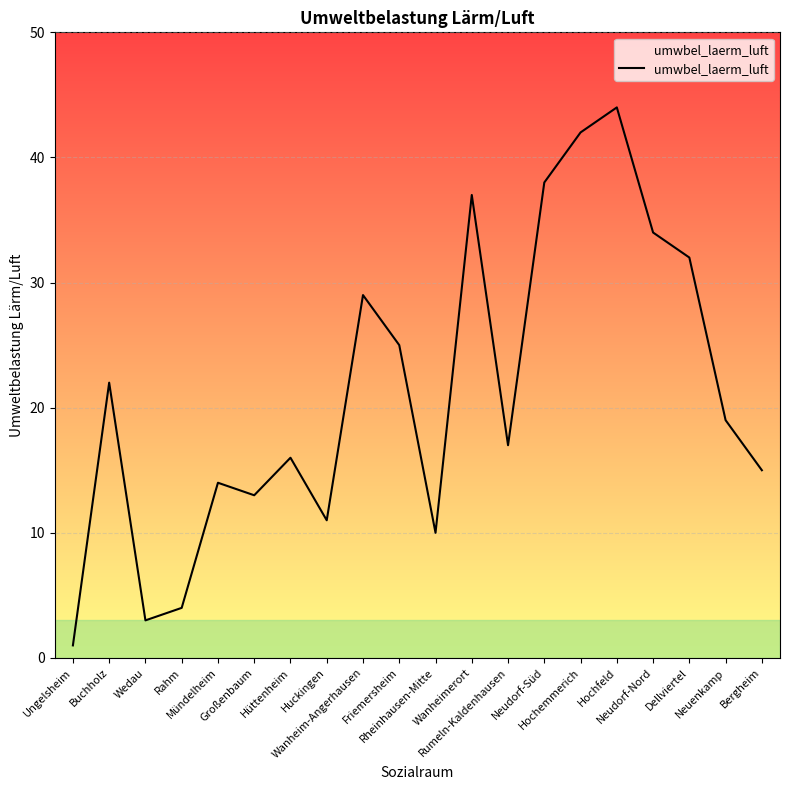

Read the value at Neudorf-Nord, to the nearest 5.

35